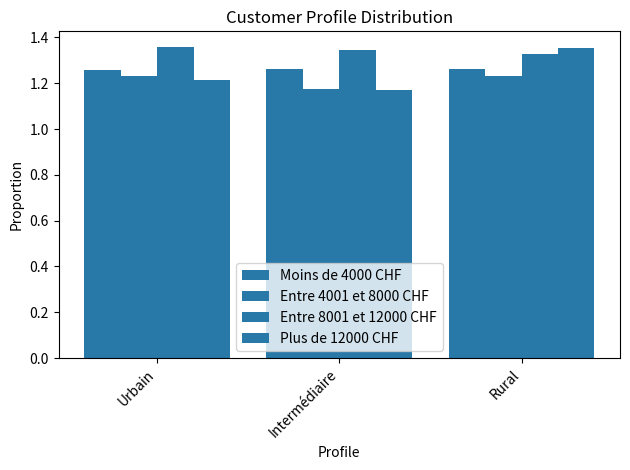

How many series are shown in this chart?

4